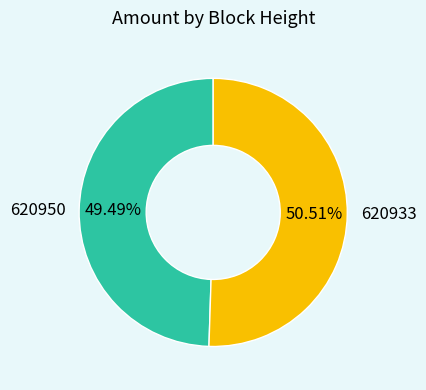

Rank the categories by value from lowest to highest.

620950, 620933